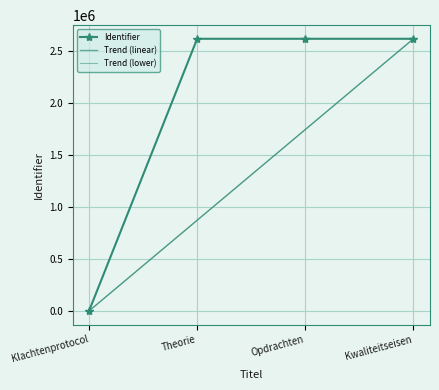

True or false: Identifier and Trend (lower) intersect in this chart.

False